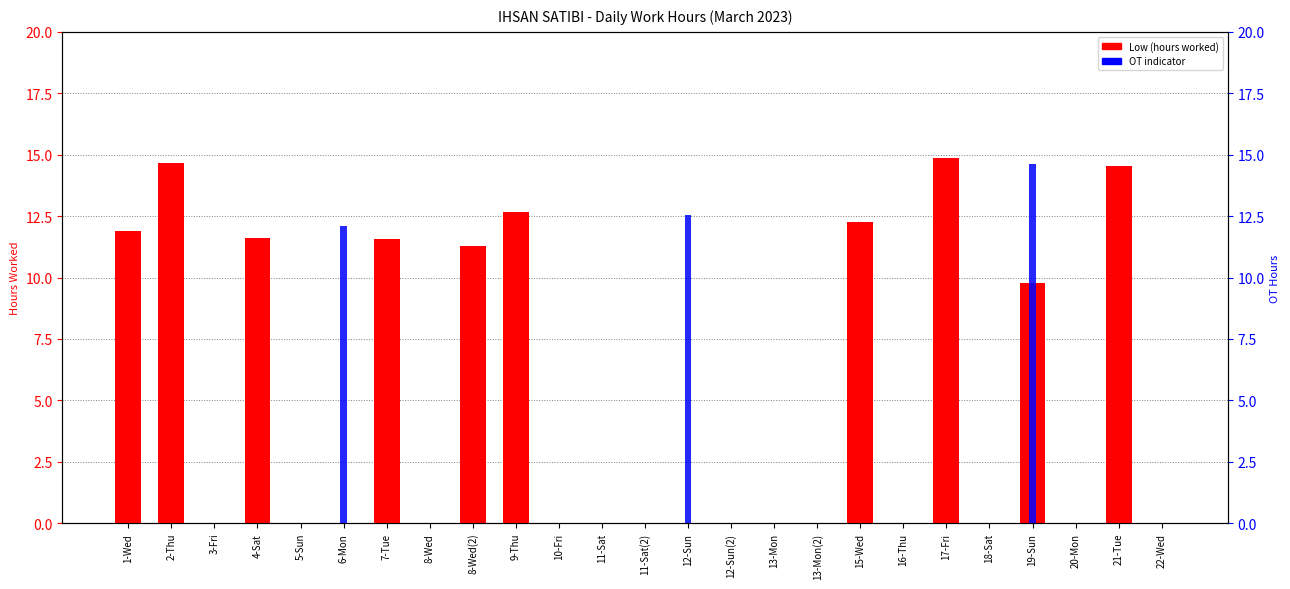

What is the difference between the second highest and second lowest values in the OT indicator series?

12.5